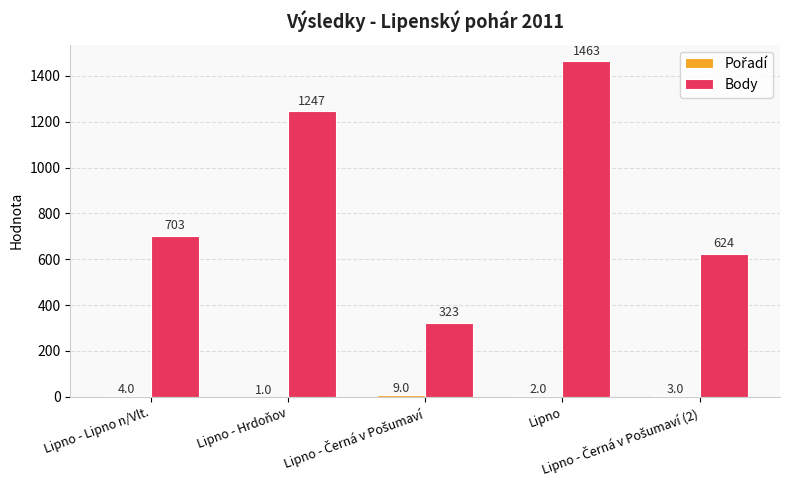

What is the sum of all Body values?

4360